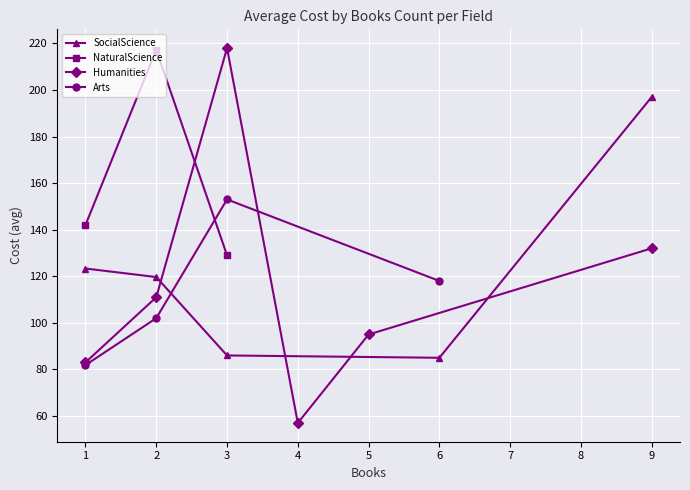

Which category has the highest value in the SocialScience series?

9